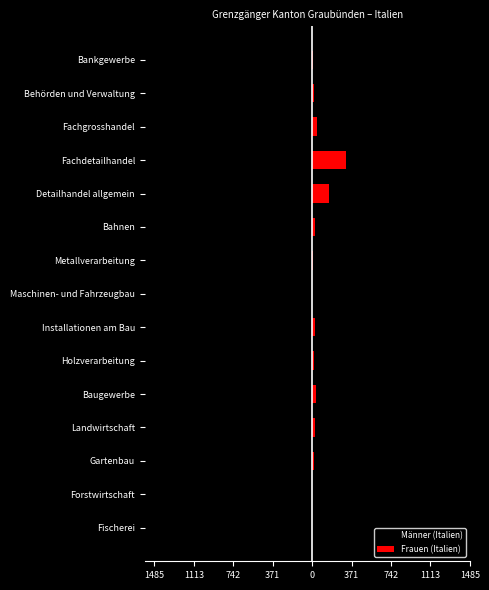

Reading left to right, transcribe all the data shown in this chart.

Männer (Italien): -1	-27	-31	-108	-1485	-378	-821	-85	-113	-215	-196	-409	-120	-18	-6
Frauen (Italien): 1	1	15	30	37	16	29	3	11	29	162	321	50	19	4